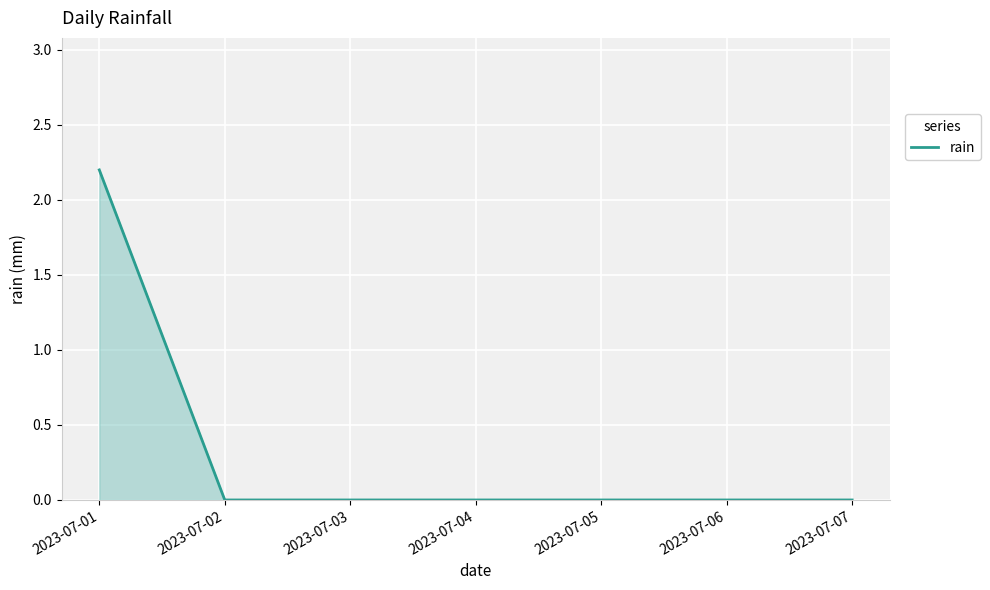

Reading left to right, what are all the values shown in this chart?

2.2	0.0	0.0	0.0	0.0	0.0	0.0